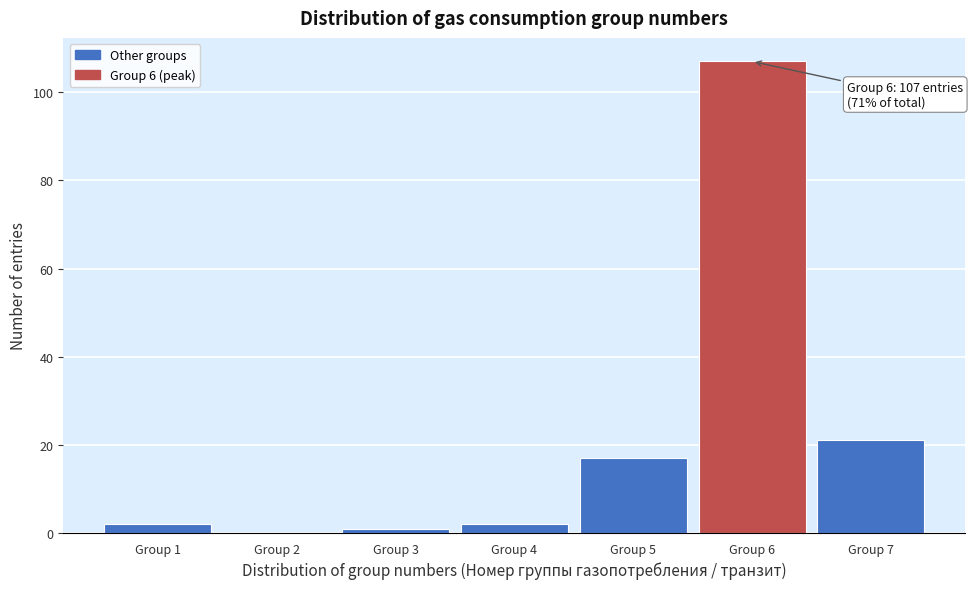

Reading right to left, extract all data points from this chart.

Group 7=21	Group 6=107	Group 5=17	Group 4=2	Group 3=1	Group 2=0	Group 1=2